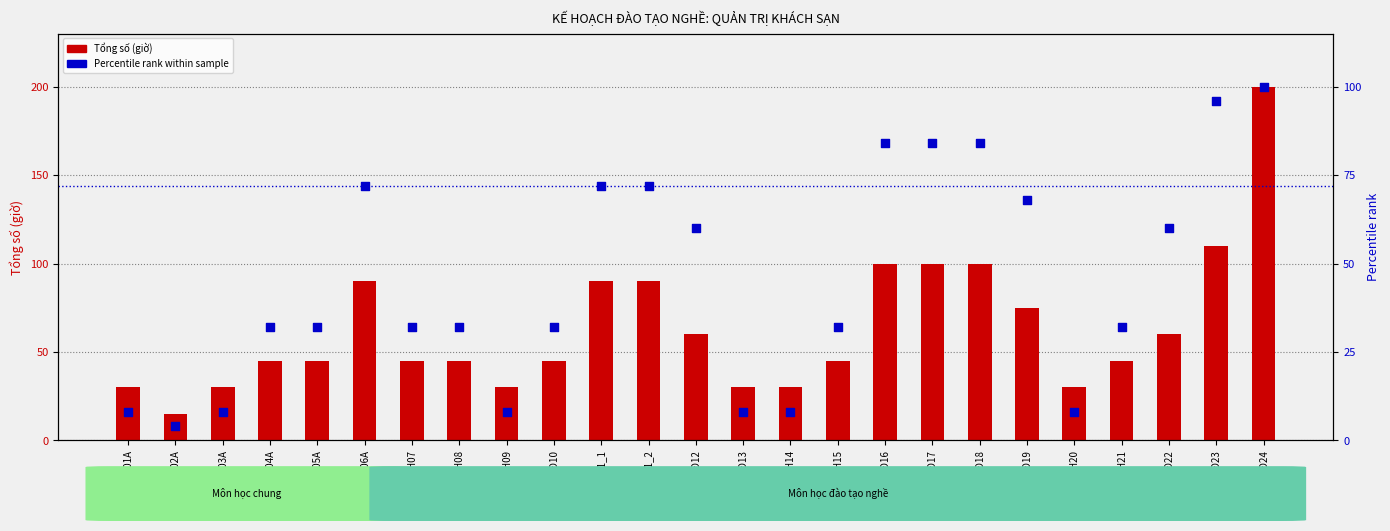

Which series has the largest total across all categories?

Tổng số (giờ)